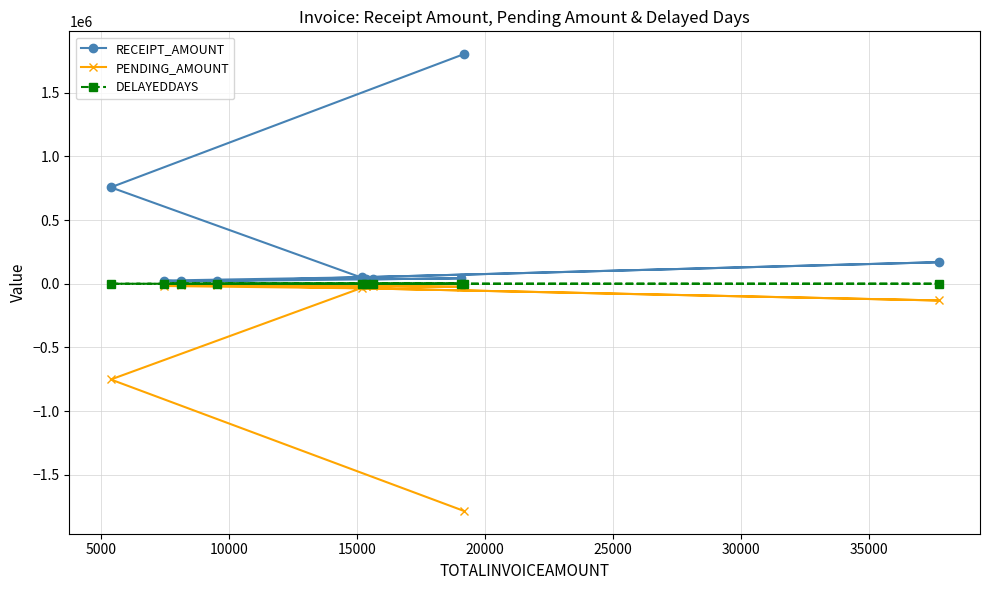

Which series has the largest total across all categories?

RECEIPT_AMOUNT